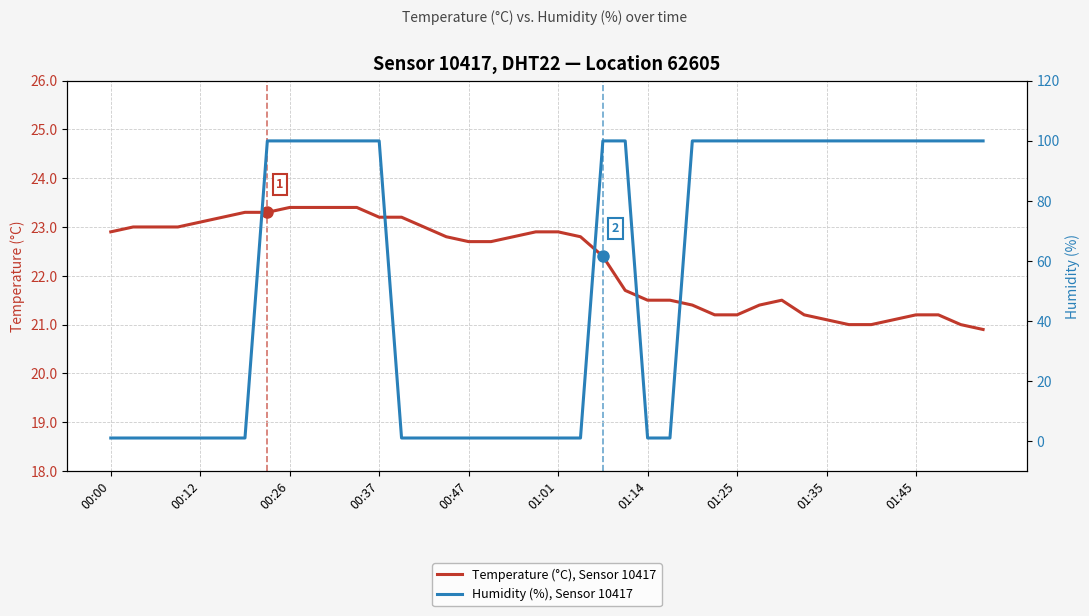

How many intersections are there between Temperature (°C), Sensor 10417 and Humidity (%), Sensor 10417?

5